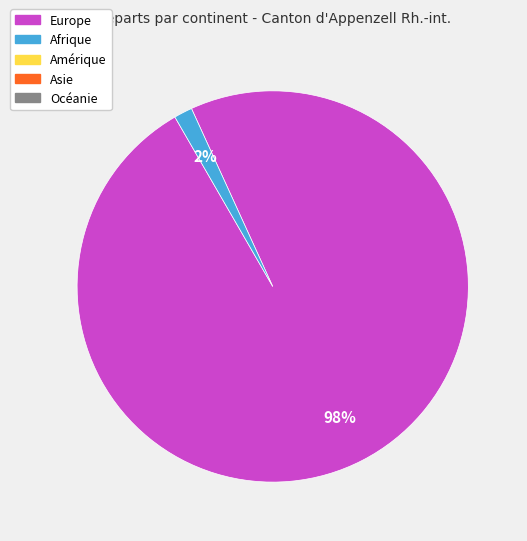

To the nearest percent, what is the average slice percentage?

50%